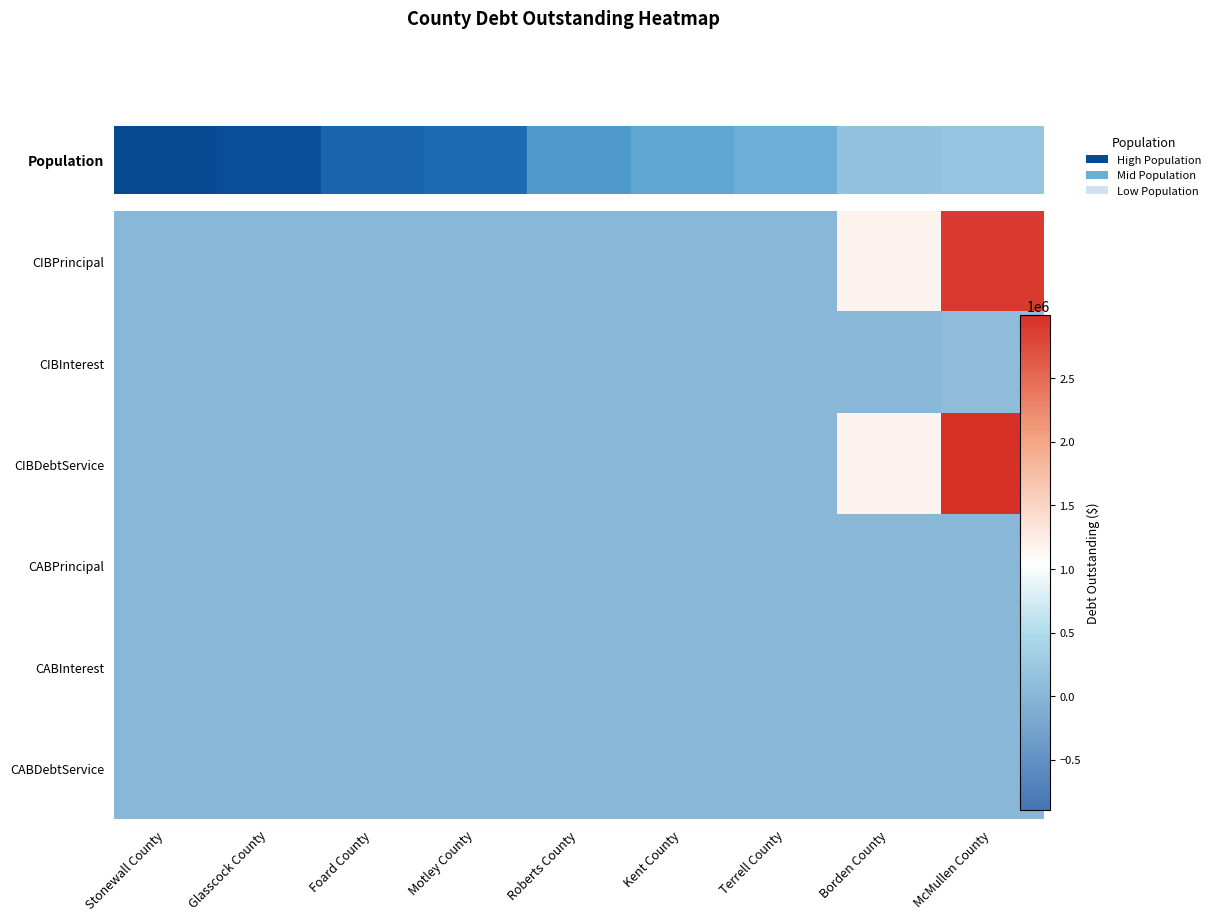

Reading right to left, list all the values displayed in this chart.

CIBPrincipal: McMullen County=2905000.0	Borden County=1180000.0	Terrell County=0.0	Kent County=0.0	Roberts County=0.0	Motley County=0.0	Foard County=0.0	Glasscock County=0.0	Stonewall County=0.0
CIBInterest: McMullen County=88117.8	Borden County=0.0	Terrell County=0.0	Kent County=0.0	Roberts County=0.0	Motley County=0.0	Foard County=0.0	Glasscock County=0.0	Stonewall County=0.0
CIBDebtService: McMullen County=2993117.8	Borden County=1180000.0	Terrell County=0.0	Kent County=0.0	Roberts County=0.0	Motley County=0.0	Foard County=0.0	Glasscock County=0.0	Stonewall County=0.0
CABPrincipal: McMullen County=0.0	Borden County=0.0	Terrell County=0.0	Kent County=0.0	Roberts County=0.0	Motley County=0.0	Foard County=0.0	Glasscock County=0.0	Stonewall County=0.0
CABInterest: McMullen County=0.0	Borden County=0.0	Terrell County=0.0	Kent County=0.0	Roberts County=0.0	Motley County=0.0	Foard County=0.0	Glasscock County=0.0	Stonewall County=0.0
CABDebtService: McMullen County=0.0	Borden County=0.0	Terrell County=0.0	Kent County=0.0	Roberts County=0.0	Motley County=0.0	Foard County=0.0	Glasscock County=0.0	Stonewall County=0.0